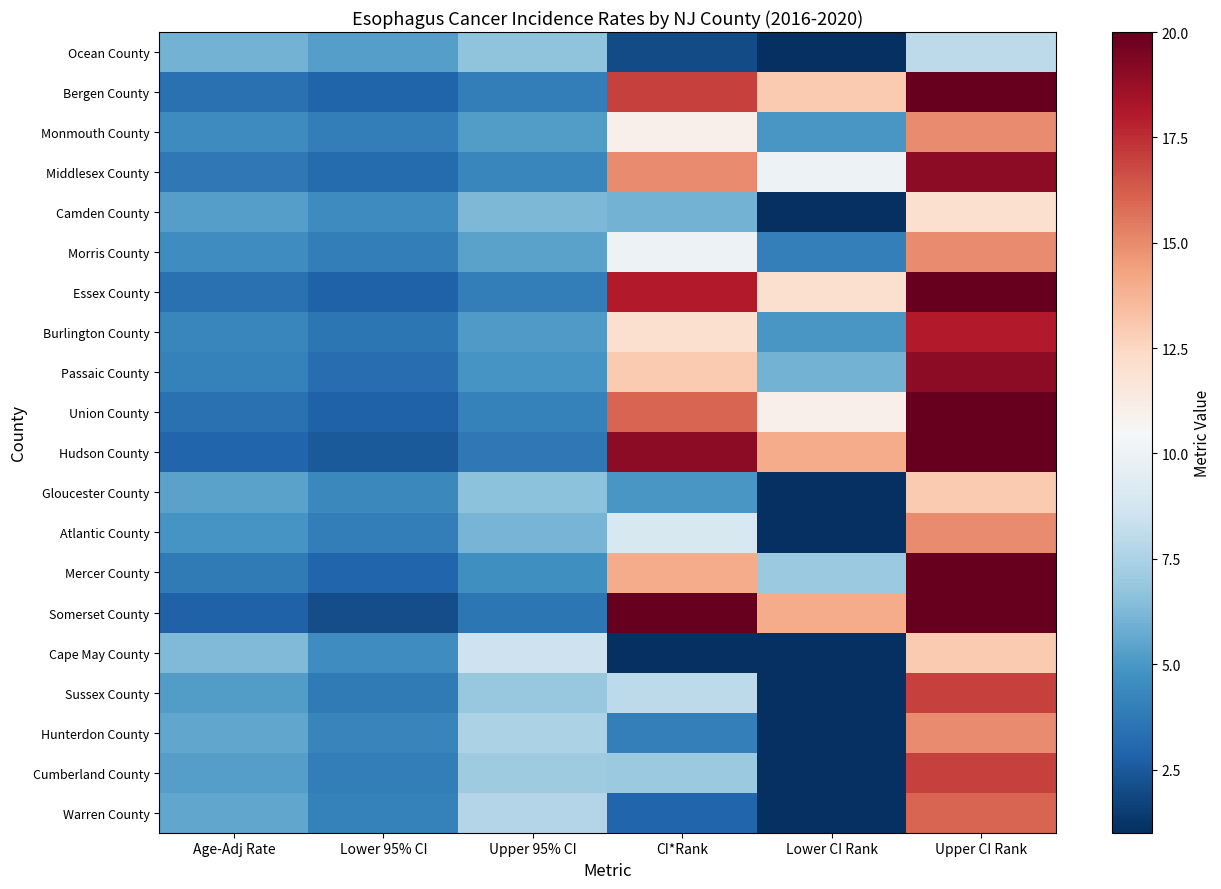

Which category has the highest value across all series?

Upper CI Rank